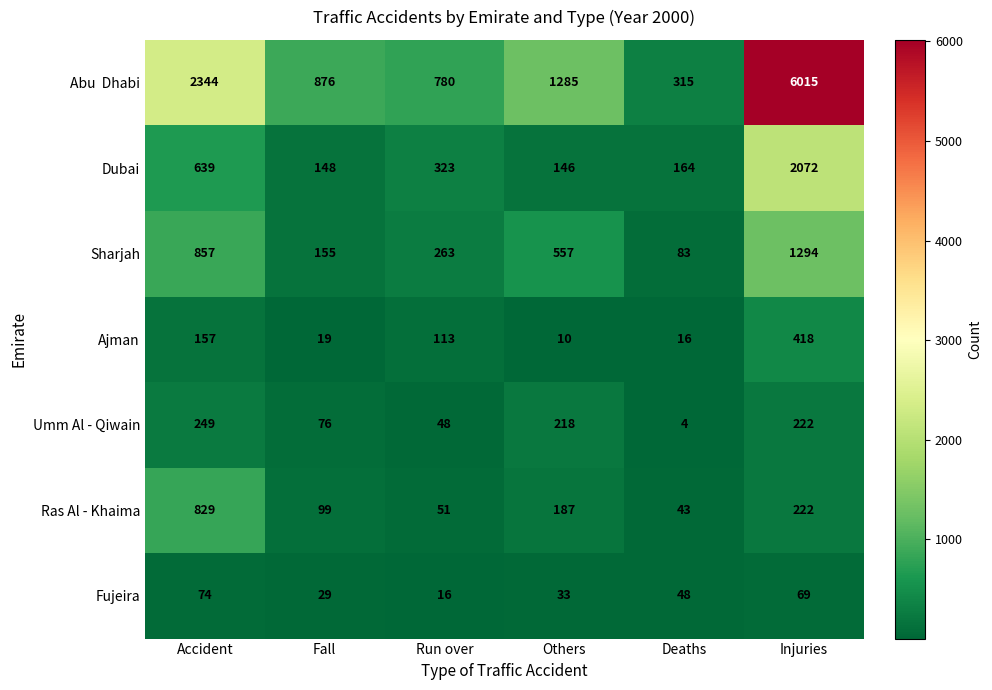

What is the minimum value shown in the chart?

4